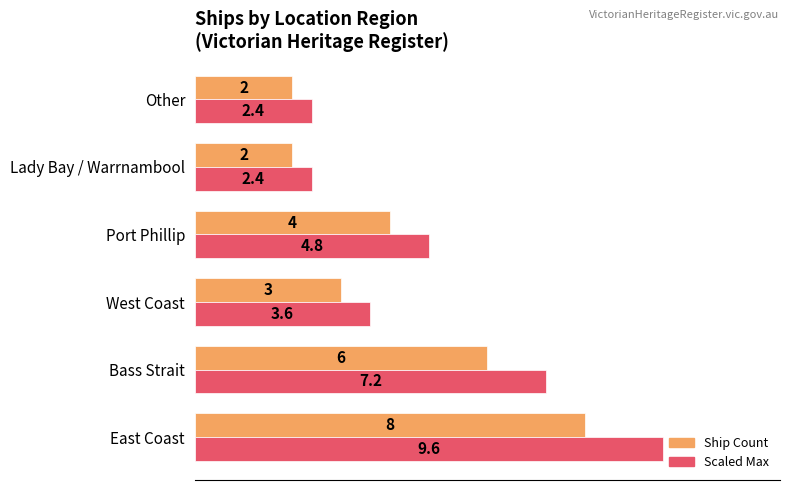

Which category has the highest value across all series?

East Coast